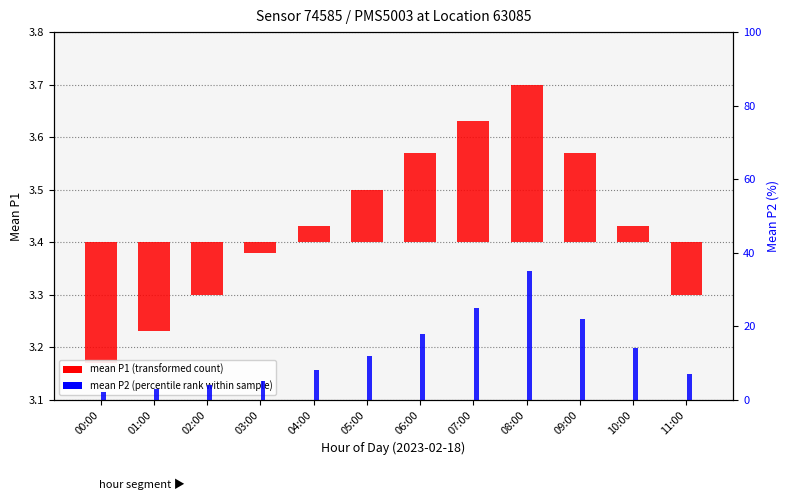

Which series has the largest range (max minus min)?

mean P2 (percentile rank within sample)